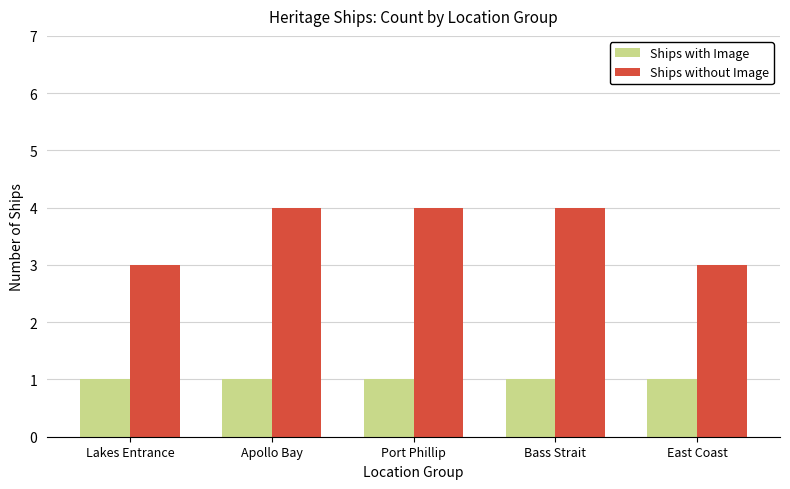

What is the maximum value shown in the chart?

4